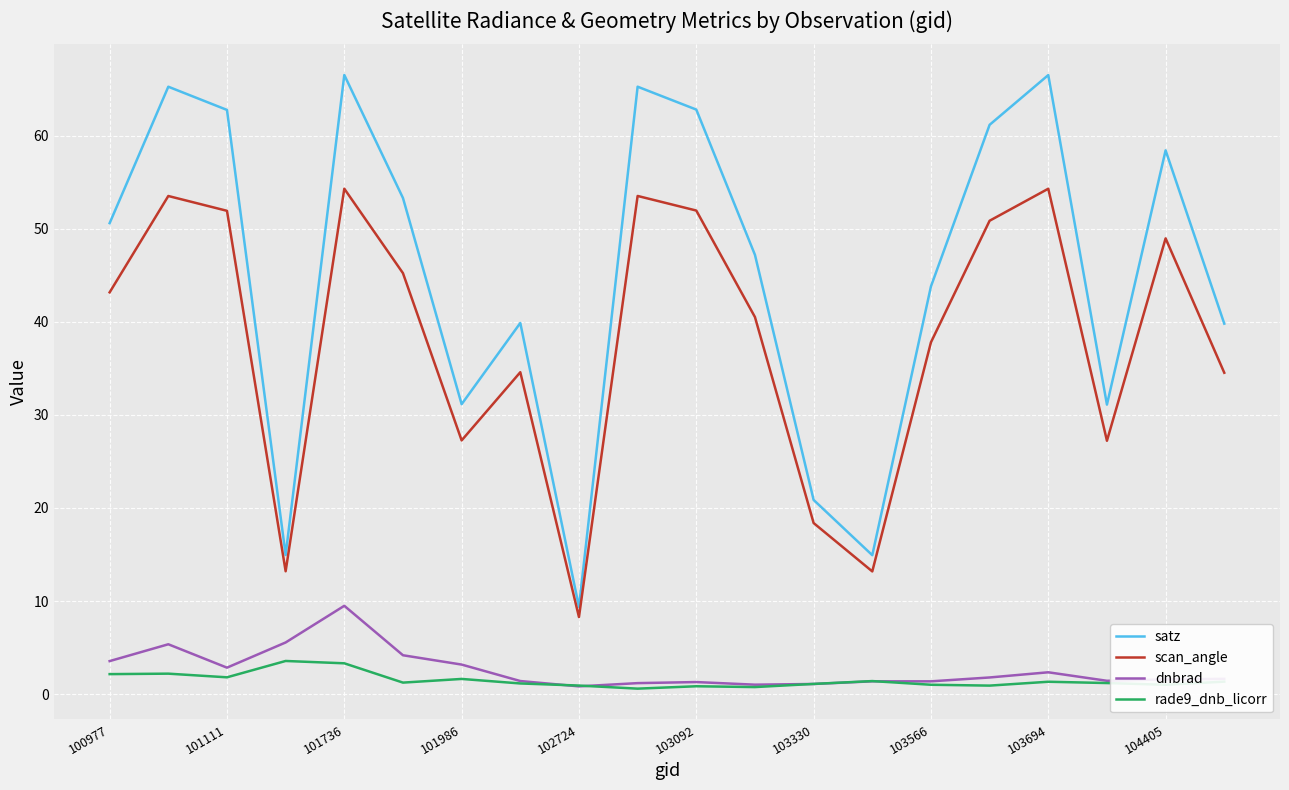

Rank the series by their maximum value, from lowest to highest.

rade9_dnb_licorr, dnbrad, scan_angle, satz